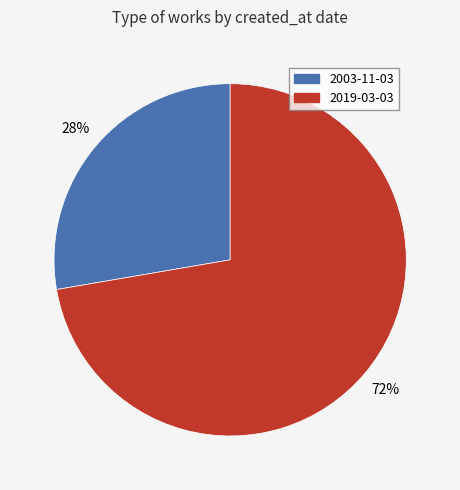

Is 2003-11-03 the majority of the pie?

No